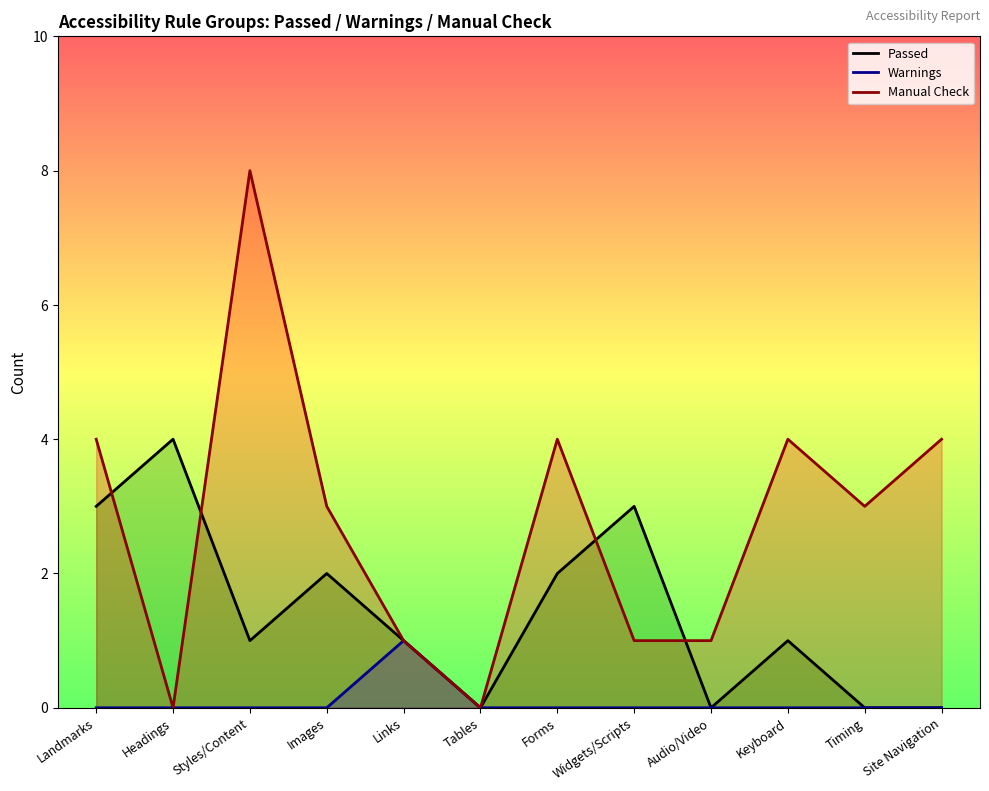

In Manual Check, how many points are lower than both neighbors (excluding endpoints)?

3